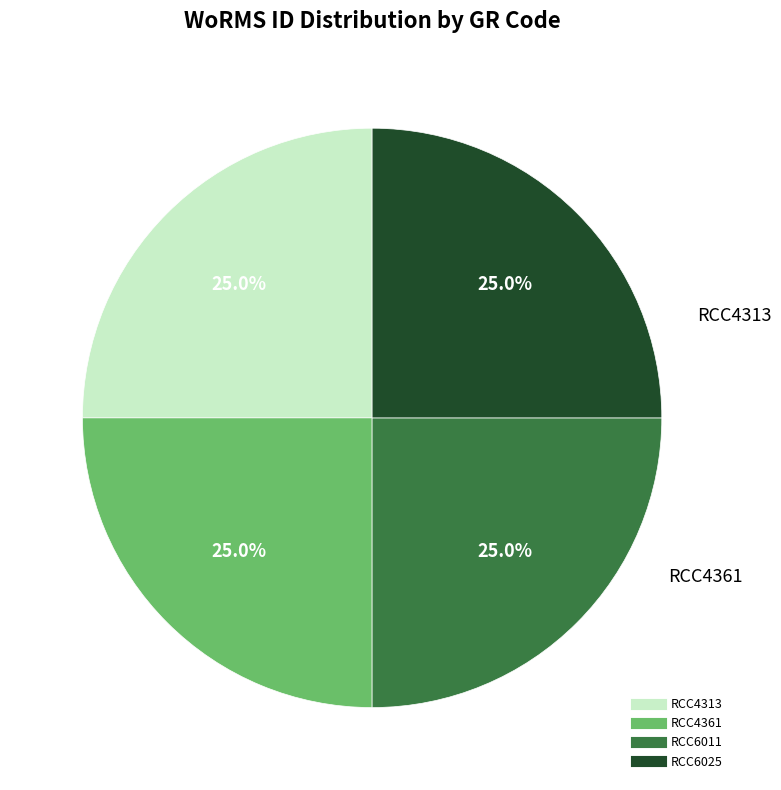

What is the ratio of the value at RCC4361 to the value at RCC4313?

1.0